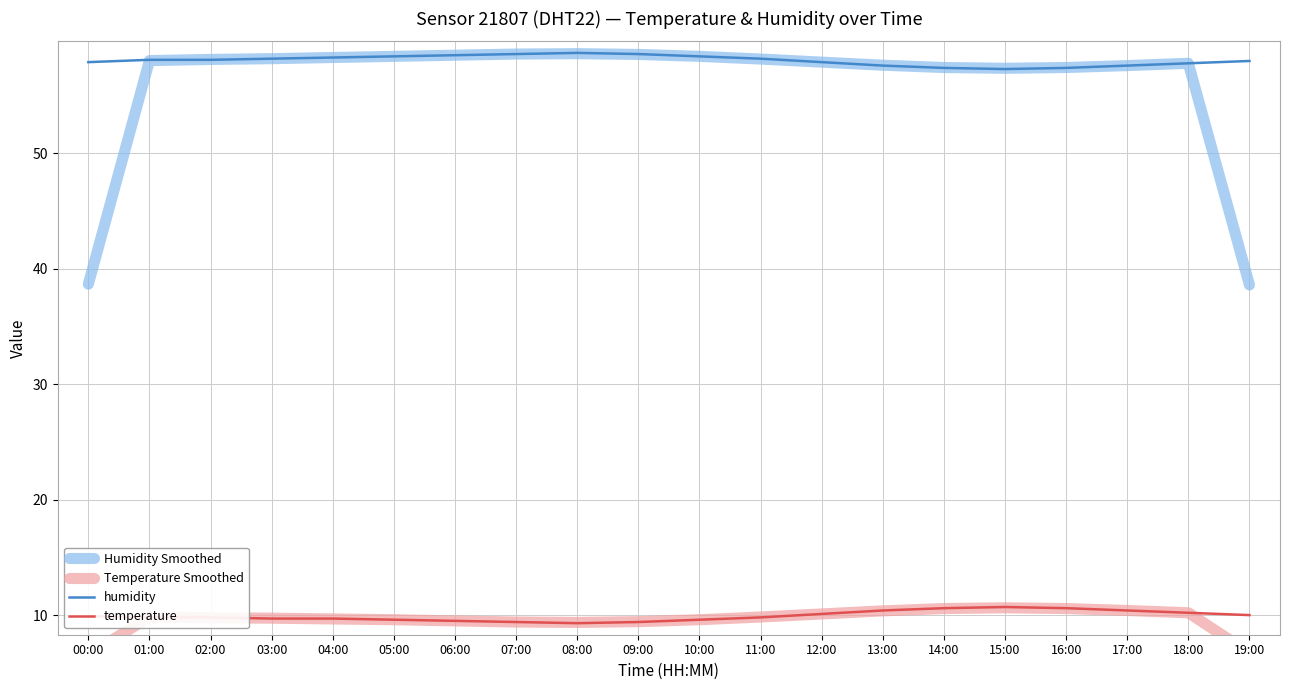

Where is the first local minimum for Temperature Smoothed?

08:00